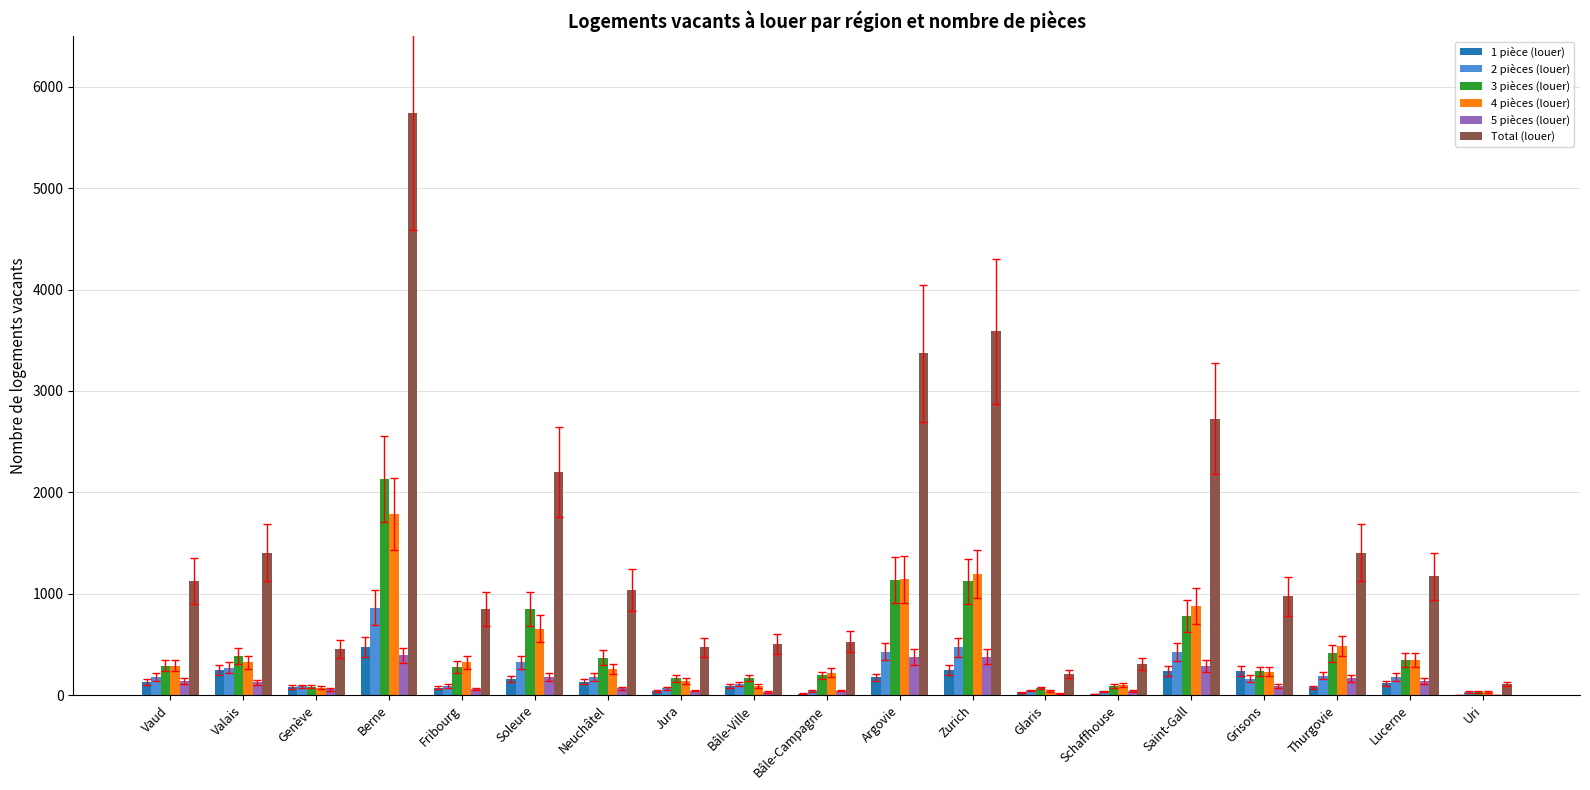

At which category is the sum across all series the highest?

Berne